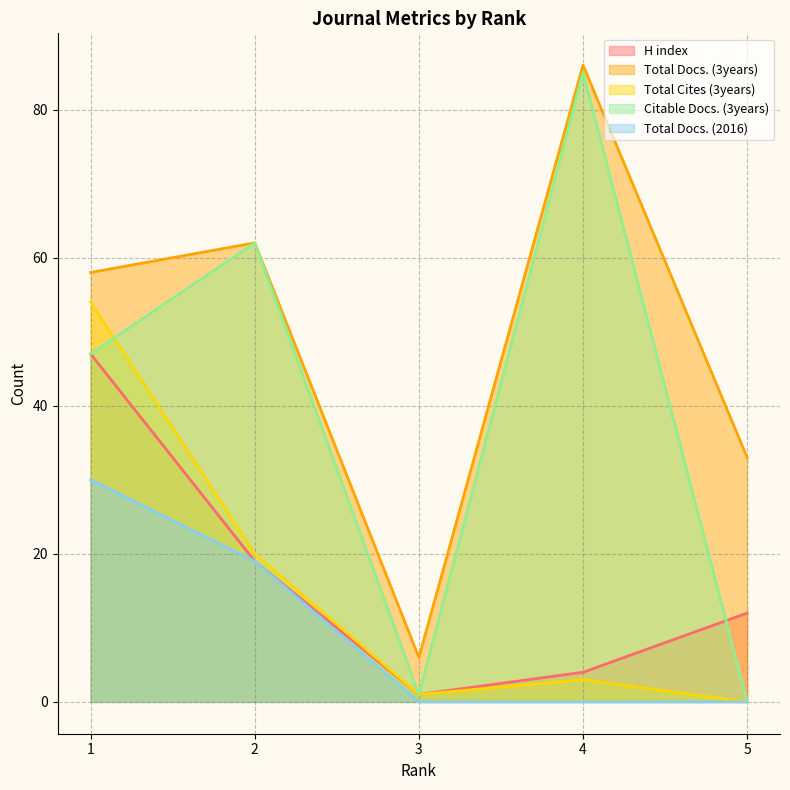

Which series ends up on top after the final intersection of Total Cites (3years) and Citable Docs. (3years)?

Citable Docs. (3years)